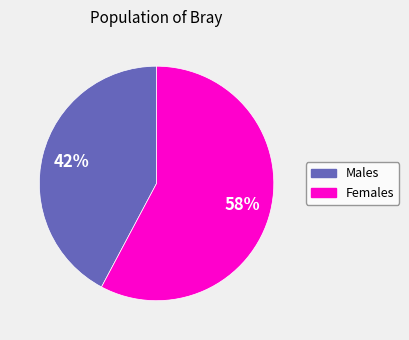

To the nearest percent, what is the average slice percentage?

50%